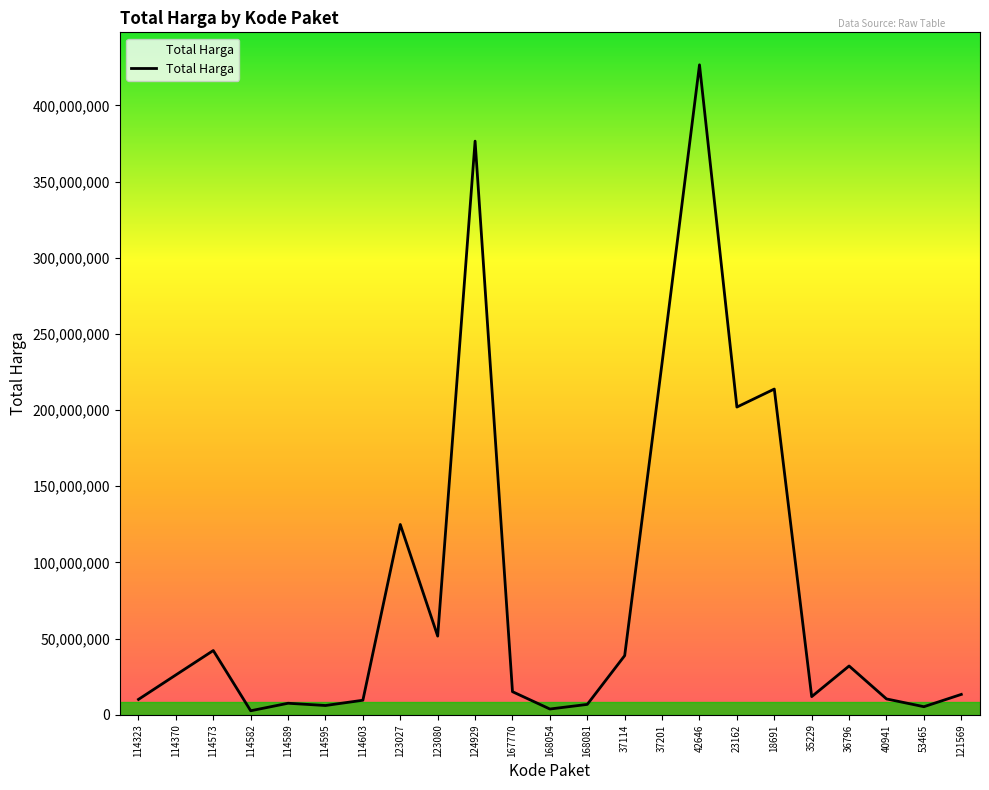

Is it true that the value at 42646 is 426700000?

True